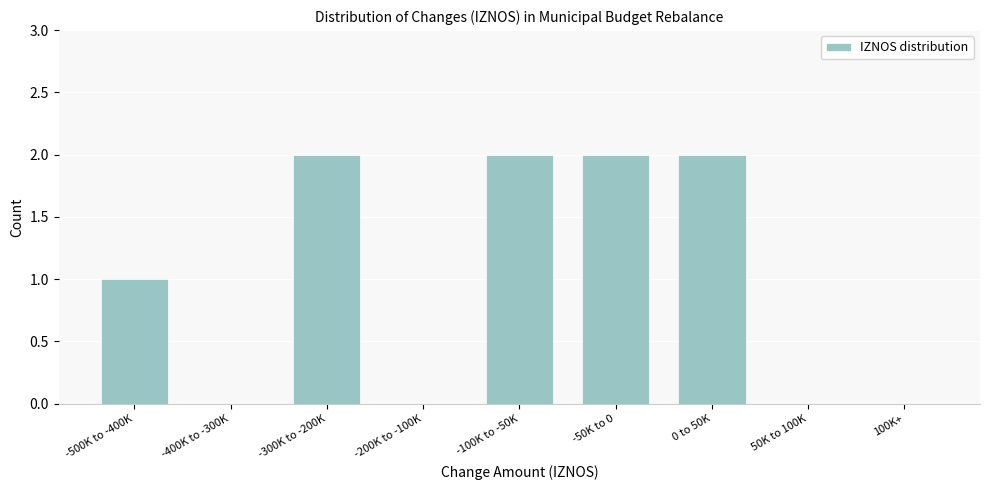

Reading left to right, what are all the values shown in this chart?

-500K to -400K=1	-400K to -300K=0	-300K to -200K=2	-200K to -100K=0	-100K to -50K=2	-50K to 0=2	0 to 50K=2	50K to 100K=0	100K+=0